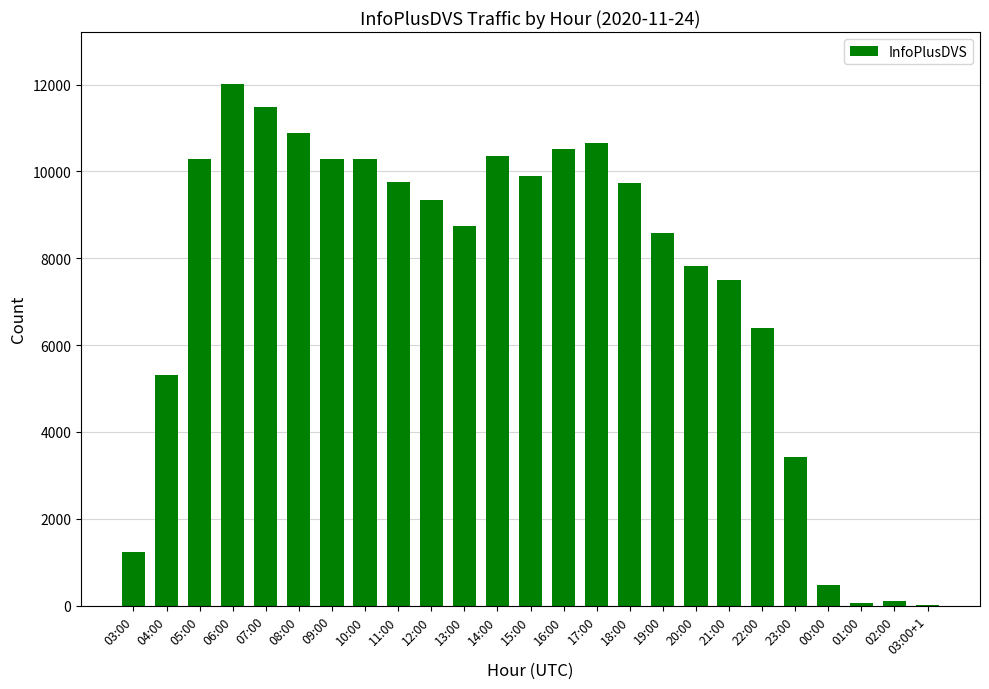

What is the greatest value displayed?

12012